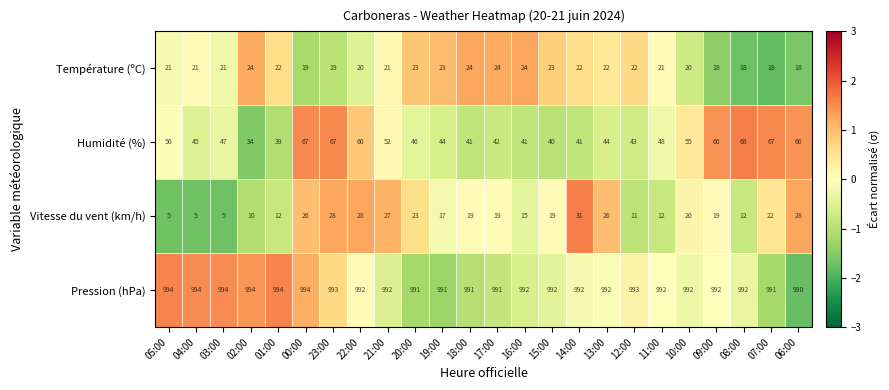

How many data points does each series have?

24